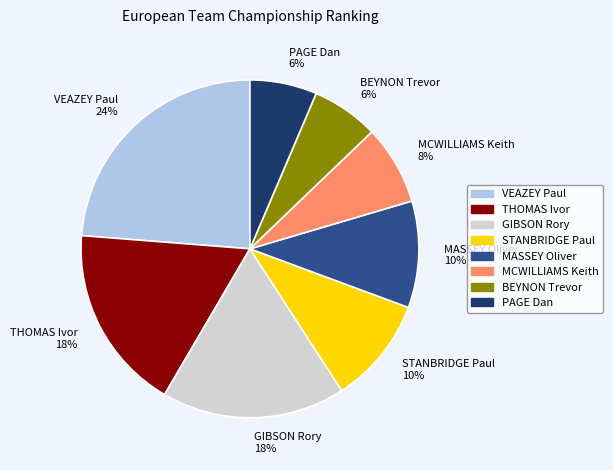

How many slices are in this pie chart?

8